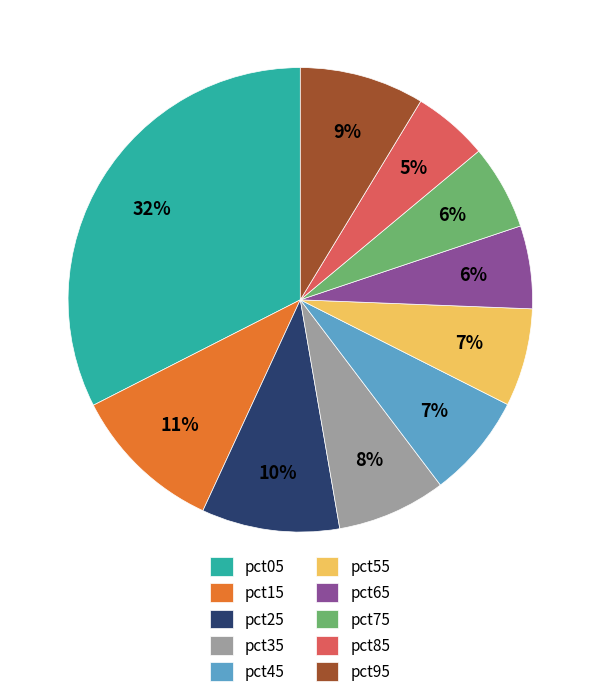

How many slices are in this pie chart?

10